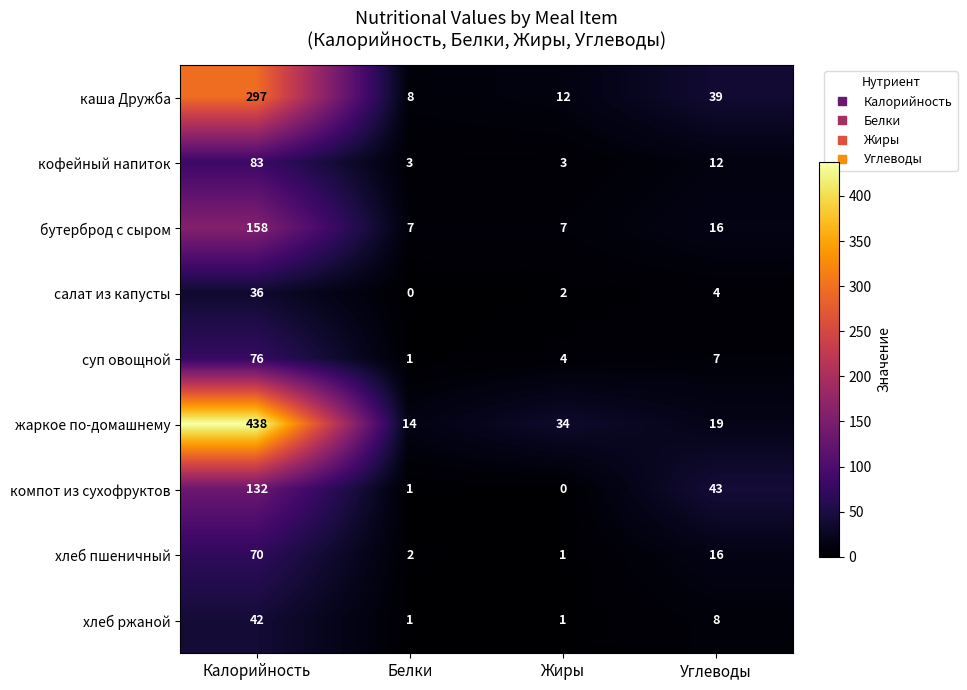

What is the total value across all series at Калорийность?

1332